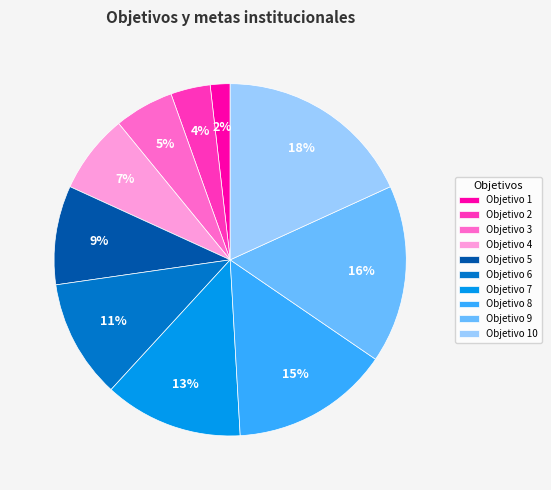

Which slice is the largest?

Objetivo 10